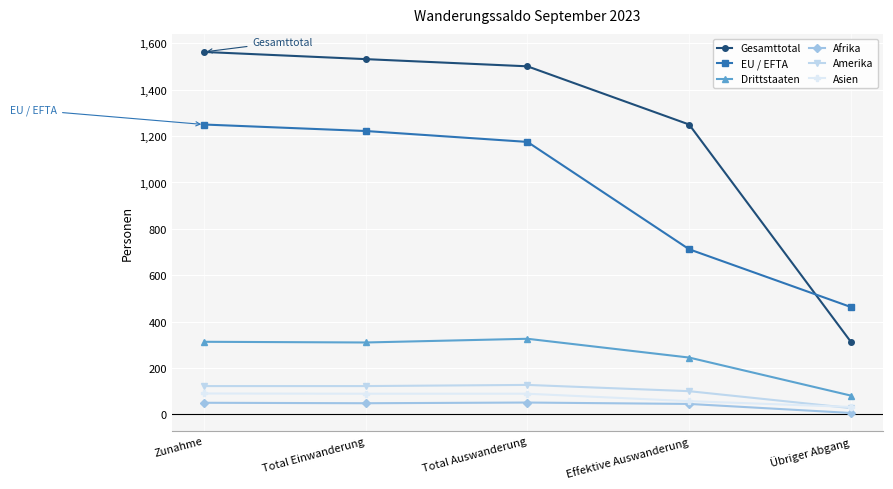

At Total Auswanderung, list the series in order from largest to smallest.

Gesamttotal, EU / EFTA, Drittstaaten, Amerika, Asien, Afrika